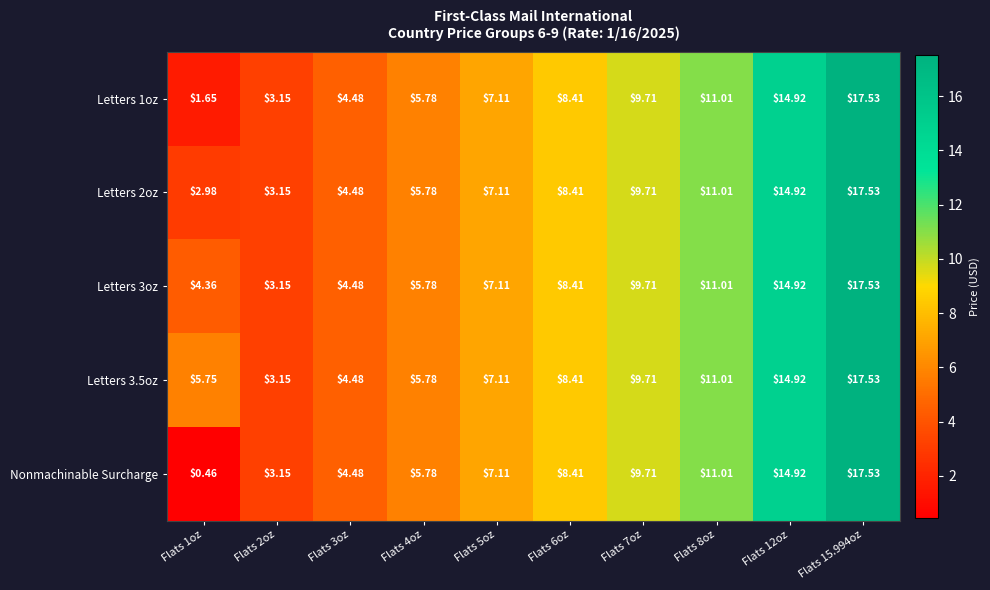

Is the value of Letters 1oz at Flats 1oz greater than the value of Letters 2oz at Flats 7oz?

No